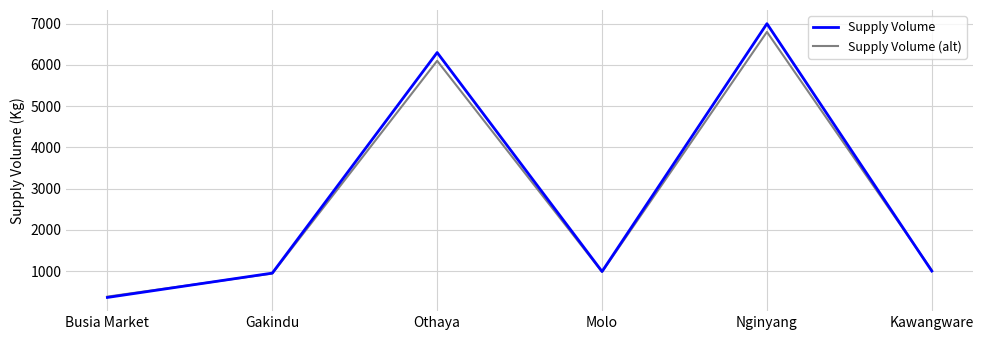

What is the total value across all series at Nginyang?

13800